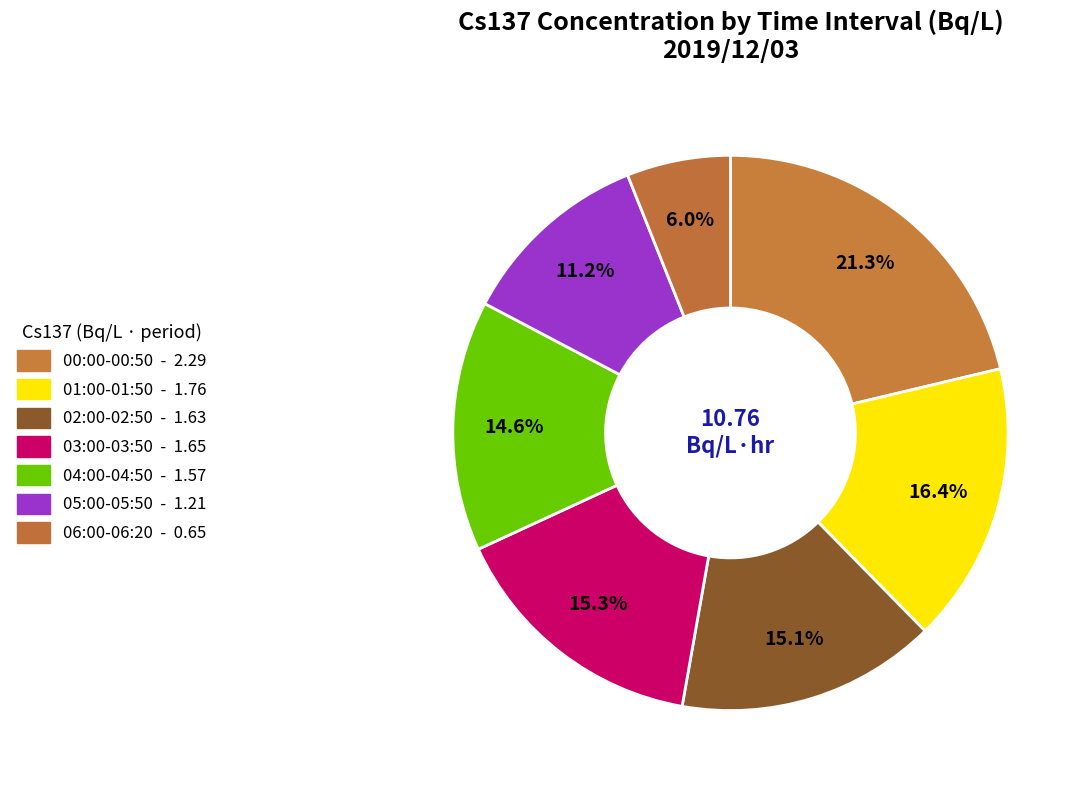

Count the number of slices in the pie.

7